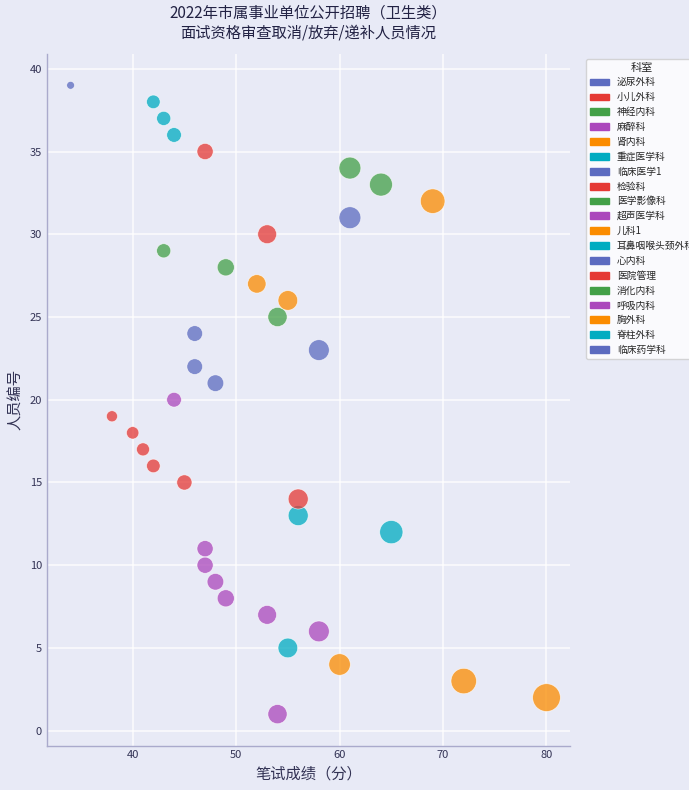

What is the range of Y values (max minus min)?

38